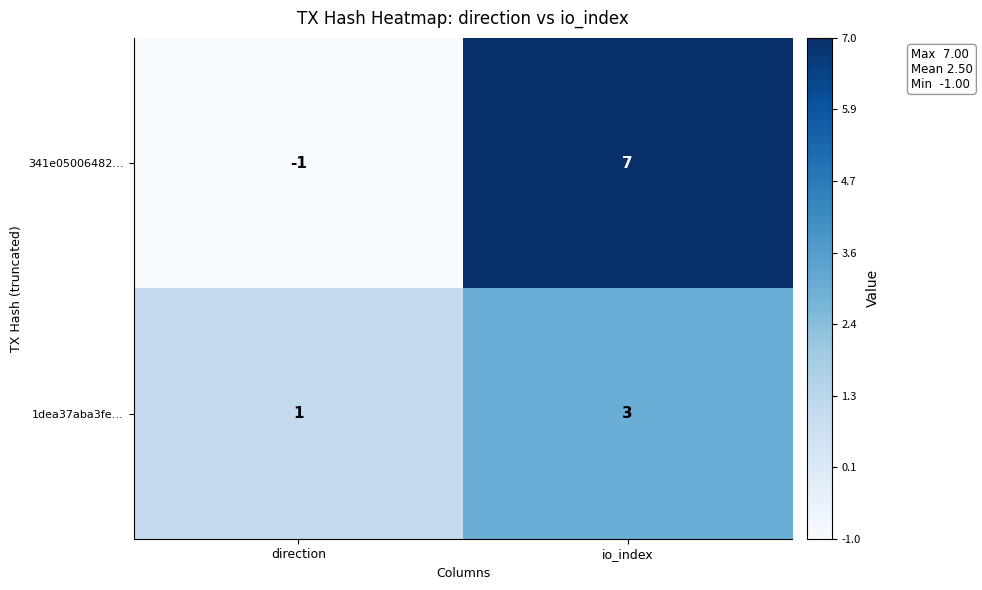

Rank the series at direction from highest to lowest value.

1dea37aba3fe…, 341e05006482…